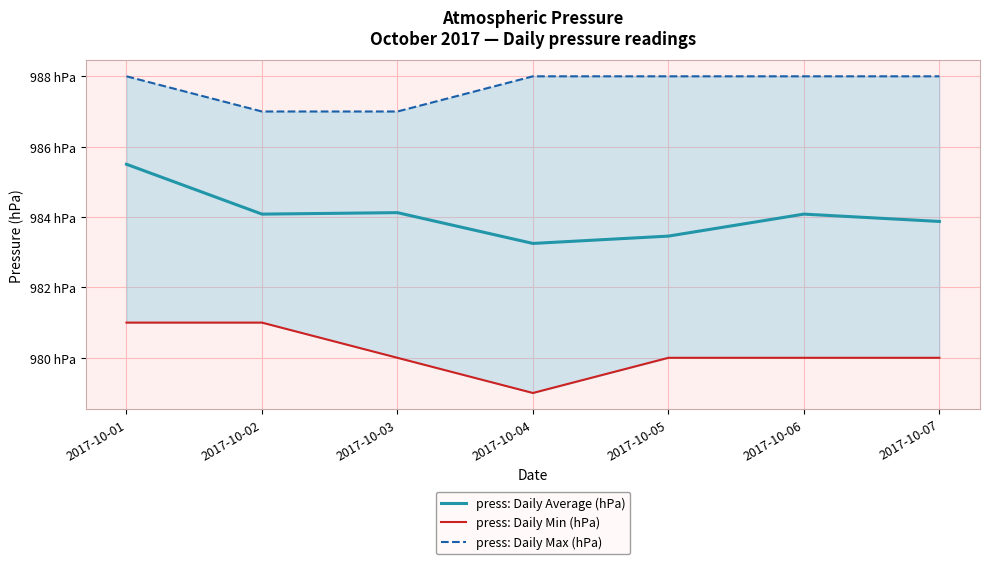

Read the press: Daily Min (hPa) value at 2017-10-02.

981.0